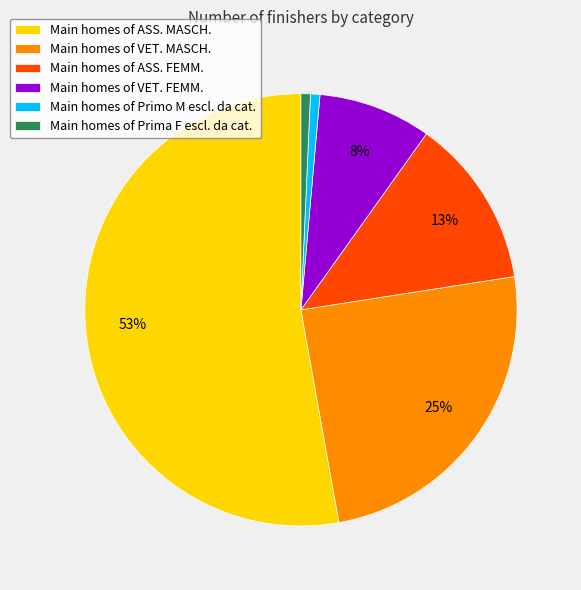

Which slice is the largest?

Main homes of ASS. MASCH.